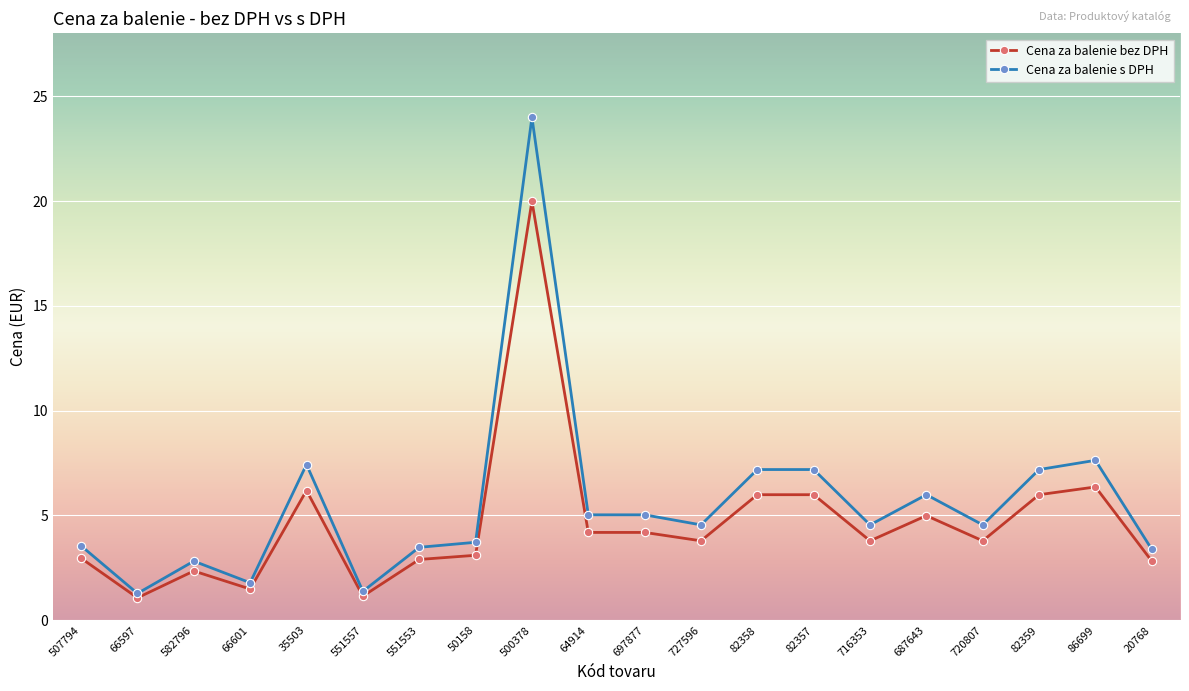

What are all the series names shown in the legend?

Cena za balenie bez DPH, Cena za balenie s DPH